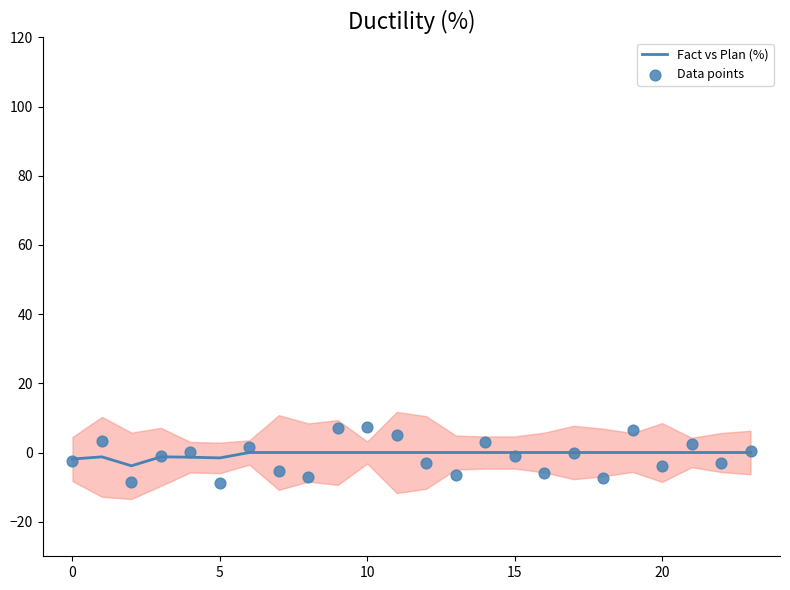

Which series has the largest total across all categories?

Fact vs Plan (%)